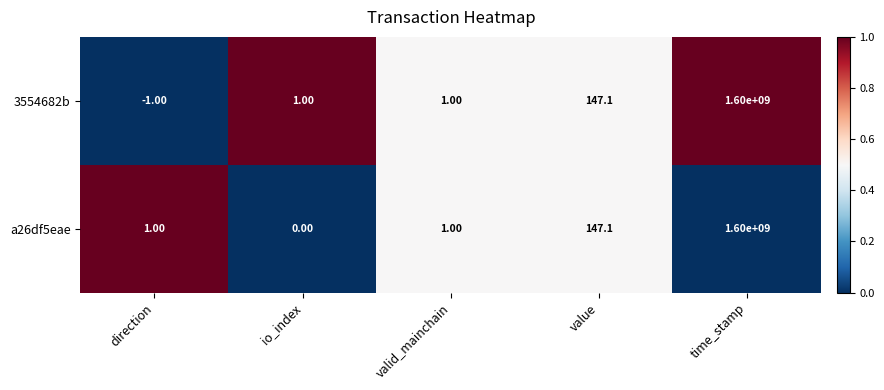

Between direction and io_index, which series saw the biggest shift?

3554682b